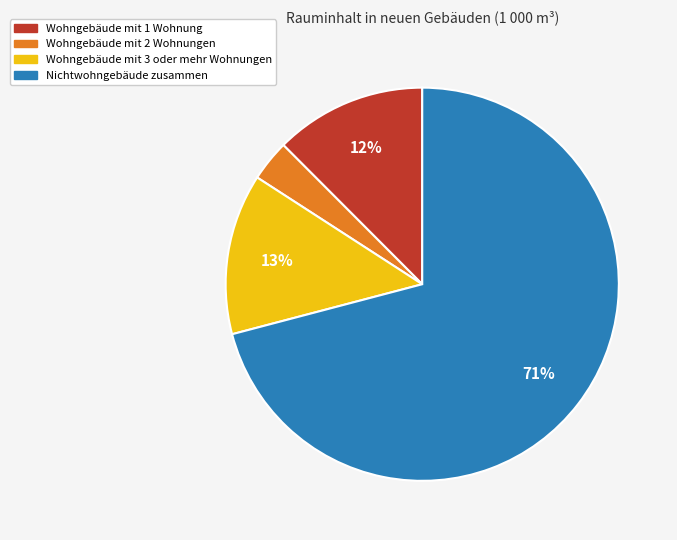

Is it true that Wohngebäude mit 3 oder mehr Wohnungen is 13% of the pie?

True